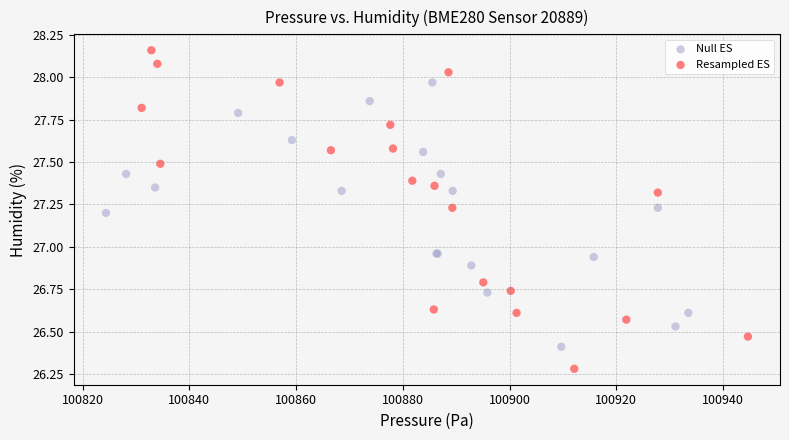

Which series contains the highest Y value?

Resampled ES